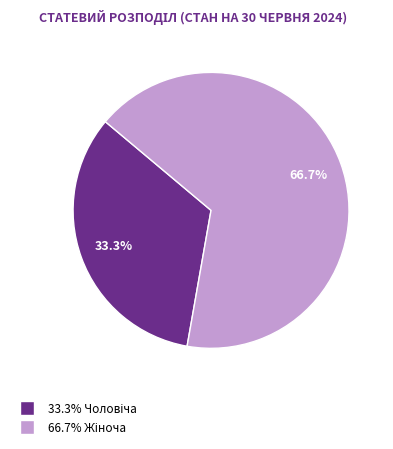

Is there a majority slice in this chart?

Yes